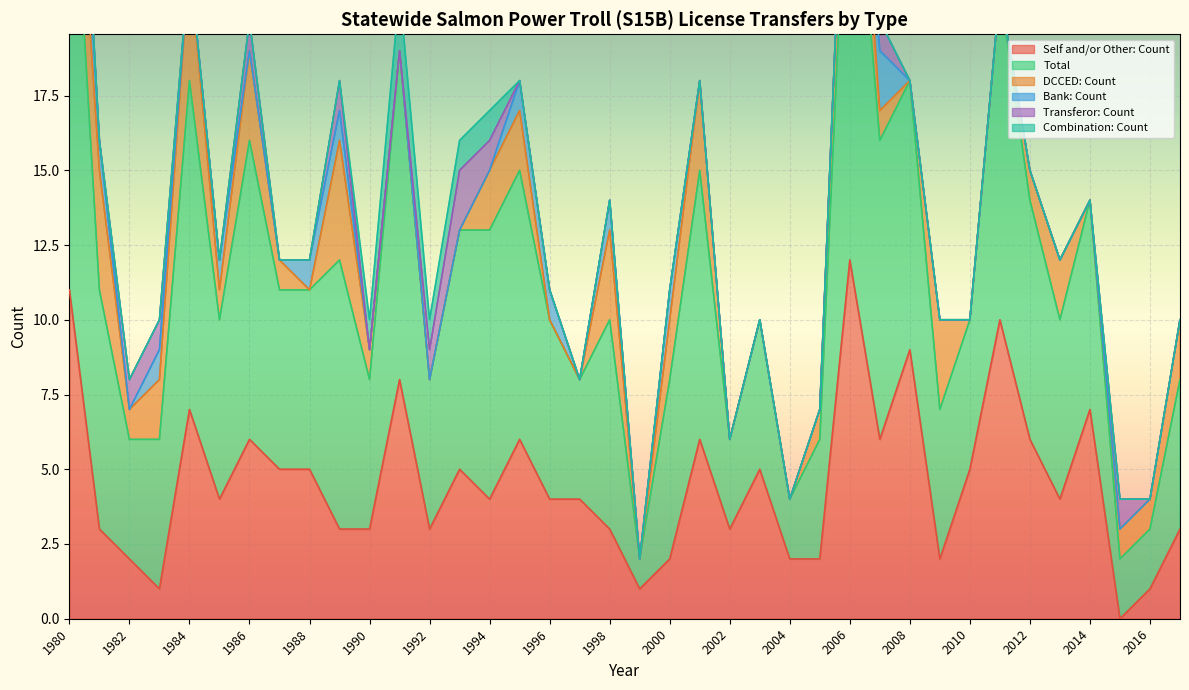

What is the difference between the maximum and minimum values in the Combination: Count series?

2